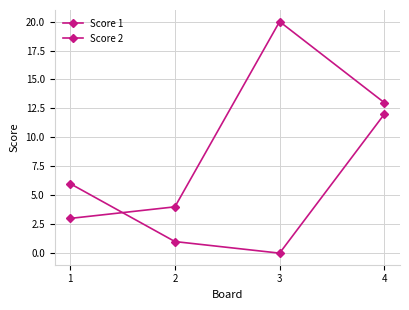

What is the value of the Score 1 point at the 1st from the left?

3